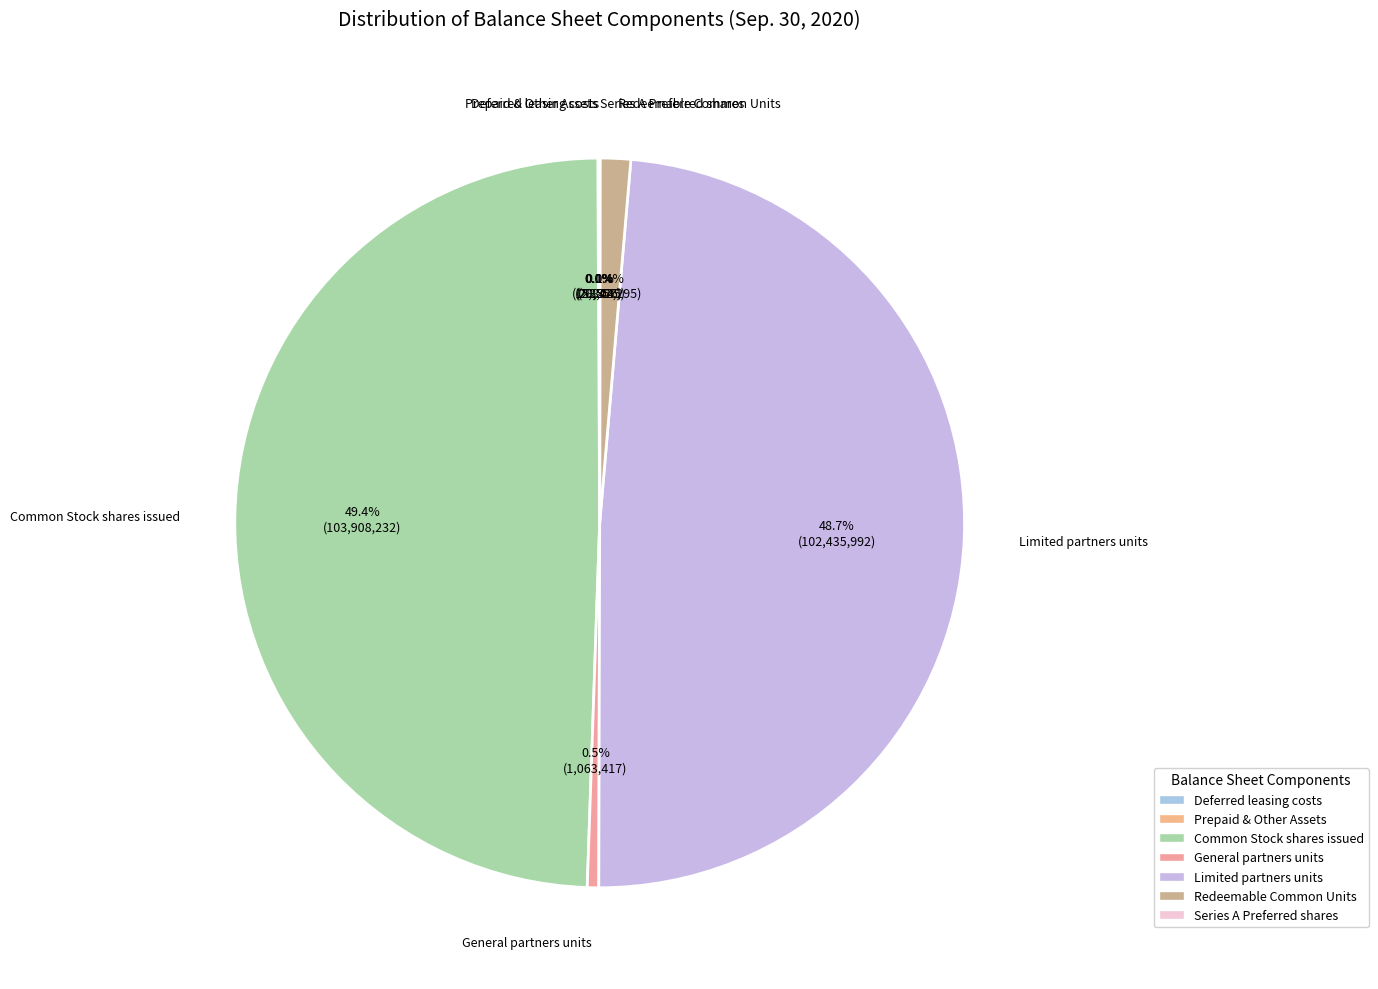

Is there a majority slice in this chart?

No